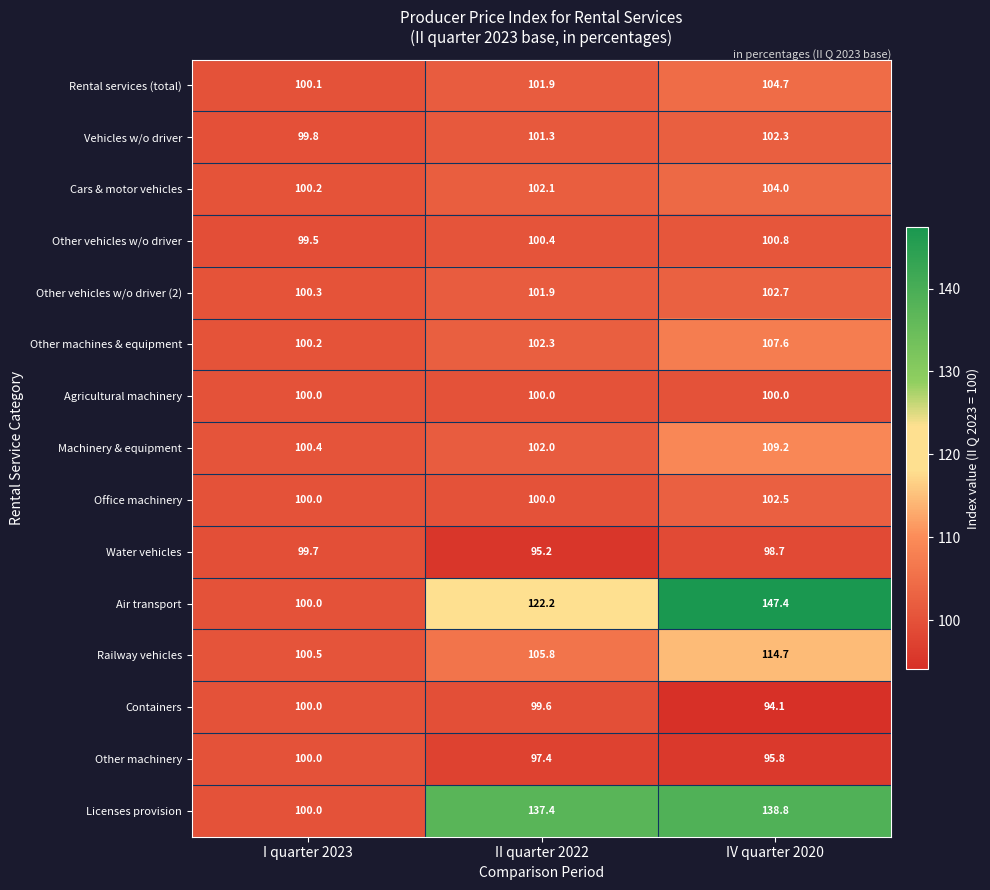

List the labels in order of Rental services (total) value, largest first.

IV quarter 2020, II quarter 2022, I quarter 2023